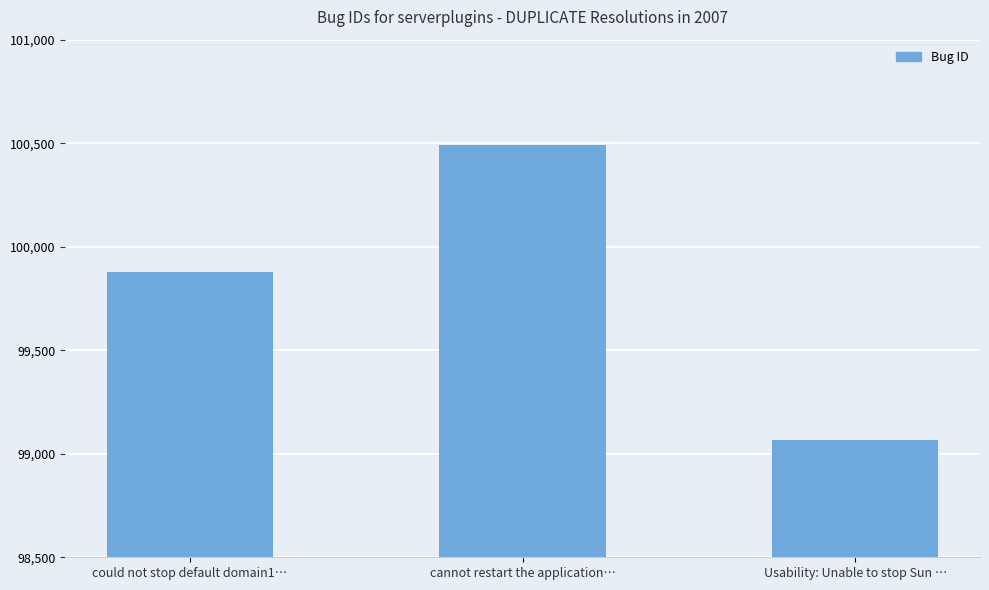

Where is the data nearest to the value 99778?

could not stop default domain1…